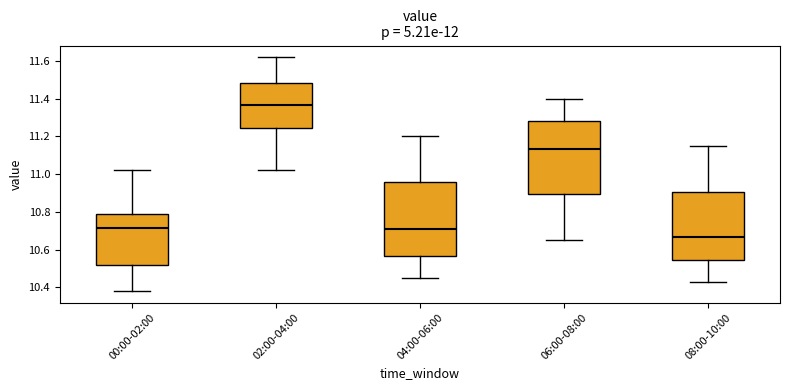

Reading left to right, read every box against the y-axis: the position of its median line, the range the box covers, and the ends of its whiskers. The values are not printed on the chart, so give them approximately, as read against the axis.

00:00-02:00: median 10.72, box 10.52 to 10.80, whiskers 10.38 to 11.02
02:00-04:00: median 11.36, box 11.24 to 11.48, whiskers 11.02 to 11.62
04:00-06:00: median 10.72, box 10.56 to 10.96, whiskers 10.46 to 11.20
06:00-08:00: median 11.14, box 10.90 to 11.28, whiskers 10.66 to 11.40
08:00-10:00: median 10.66, box 10.54 to 10.90, whiskers 10.44 to 11.16